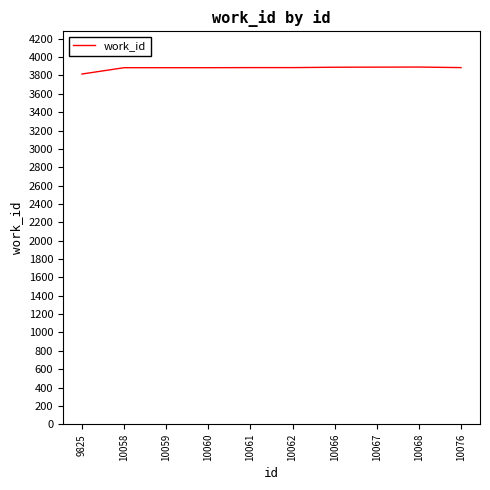

Does the chart have visible grid lines?

No